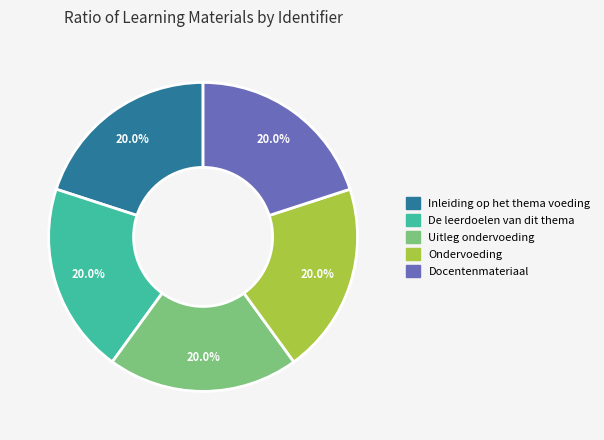

Does any single category account for the majority?

No